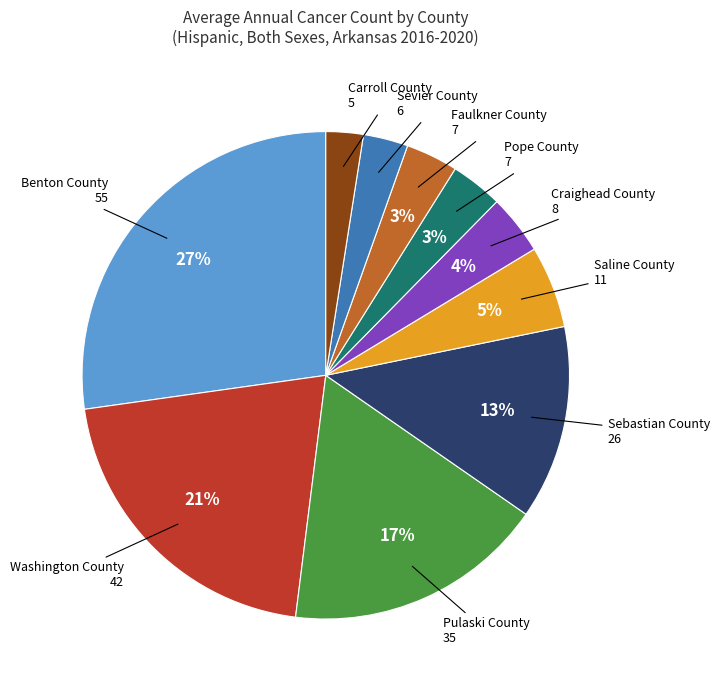

Is there a majority slice in this chart?

No